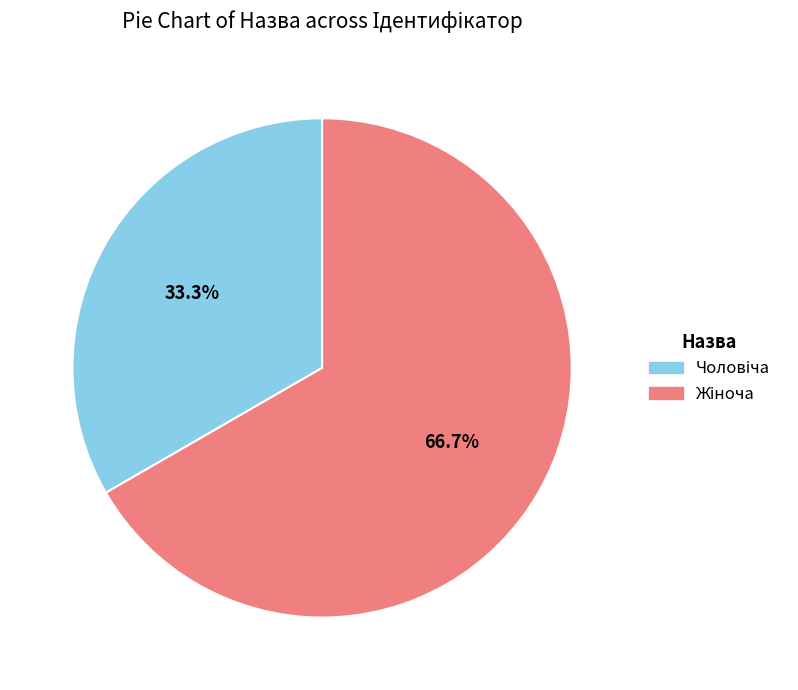

Does any single category account for the majority?

Yes